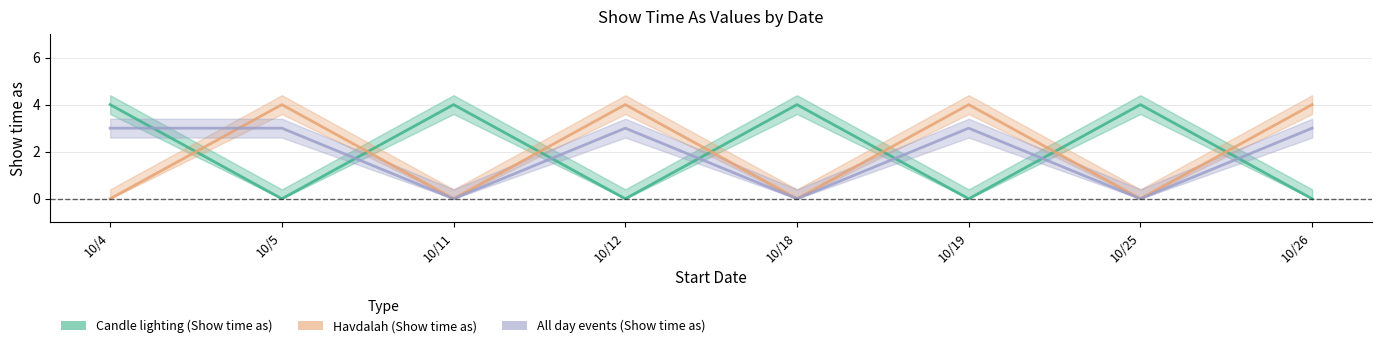

How many times do Candle lighting (Show time as) and All day events (Show time as) cross each other?

7